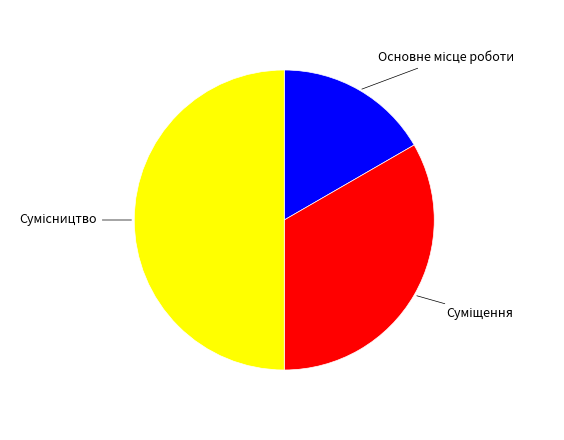

Does Суміщення account for over 50% of the chart?

No